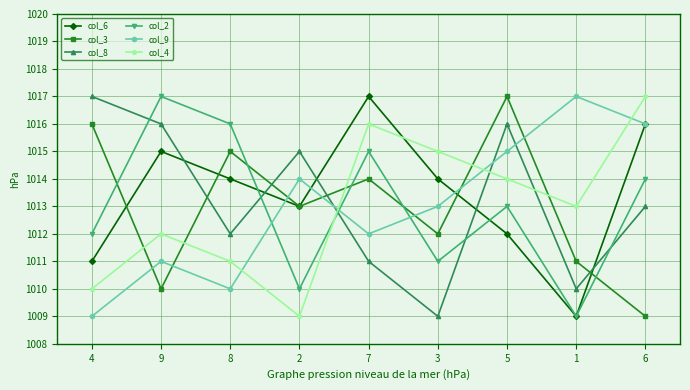

List the labels in order of col_2 value, smallest first.

1, 2, 3, 4, 5, 6, 7, 8, 9